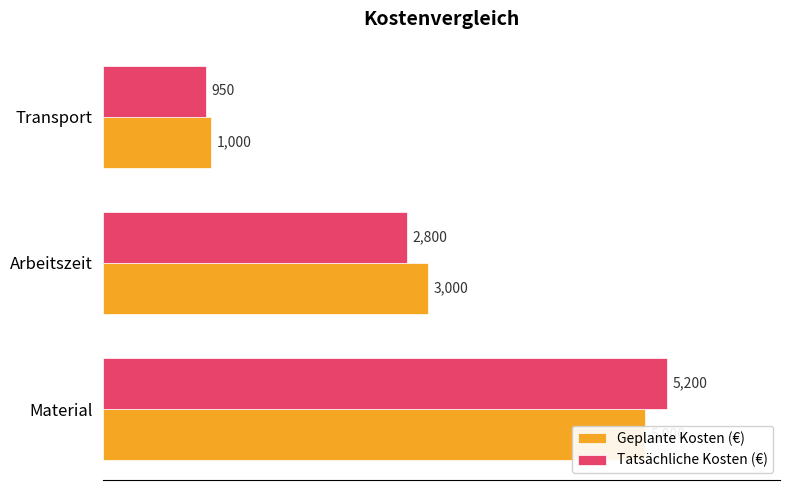

What is the minimum value shown in the chart?

950